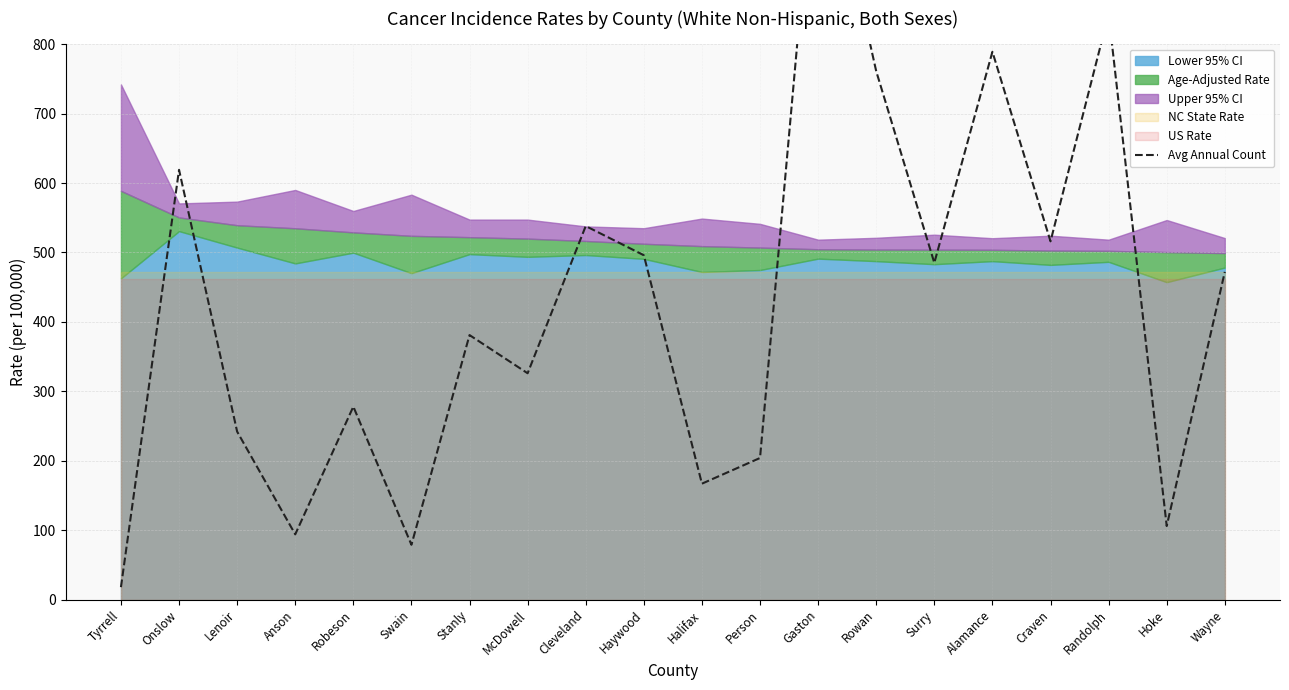

What is the label of the 9th point from the right?

Person